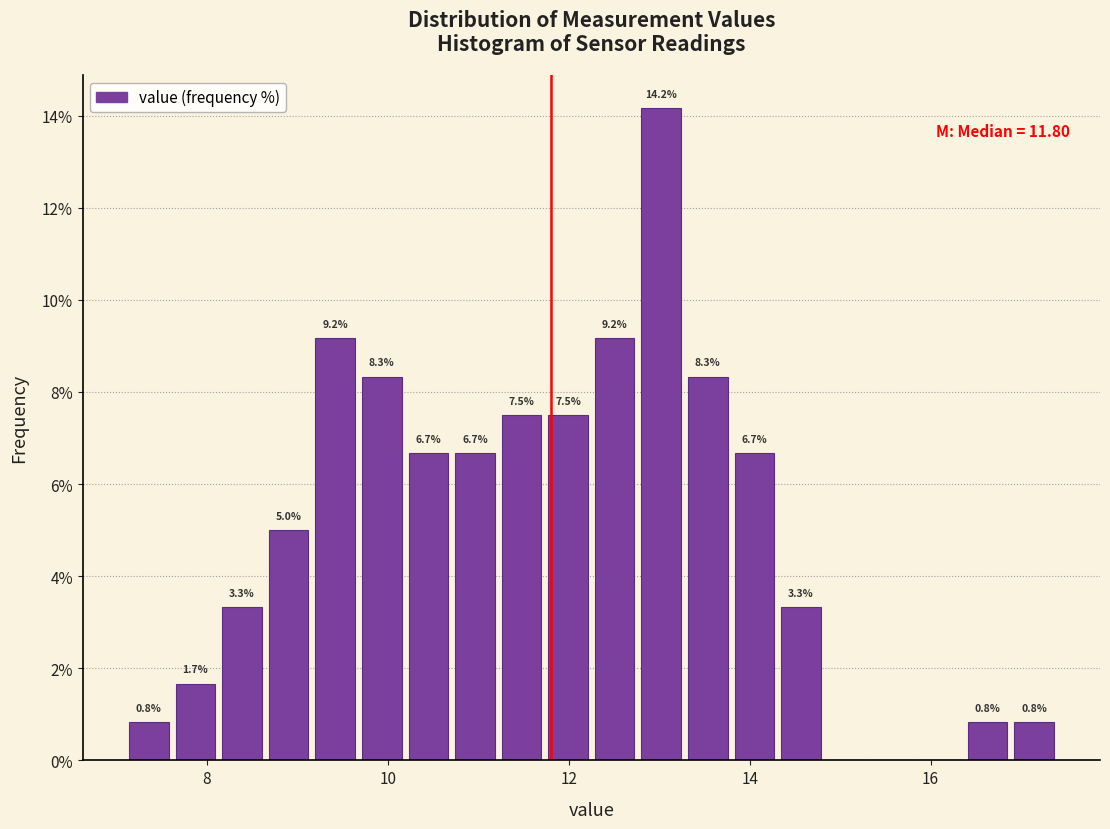

Read against the x-axis, roughly where is the centre of the tallest bar?

13.0